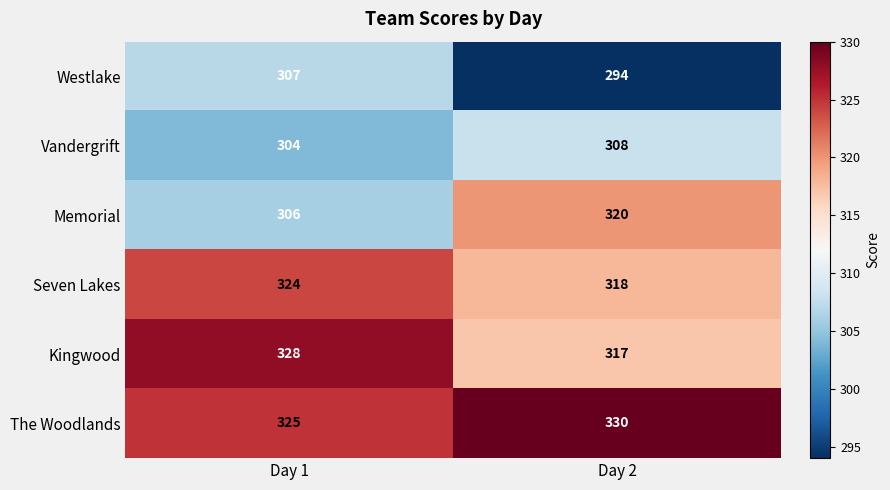

What is the greatest value displayed?

330